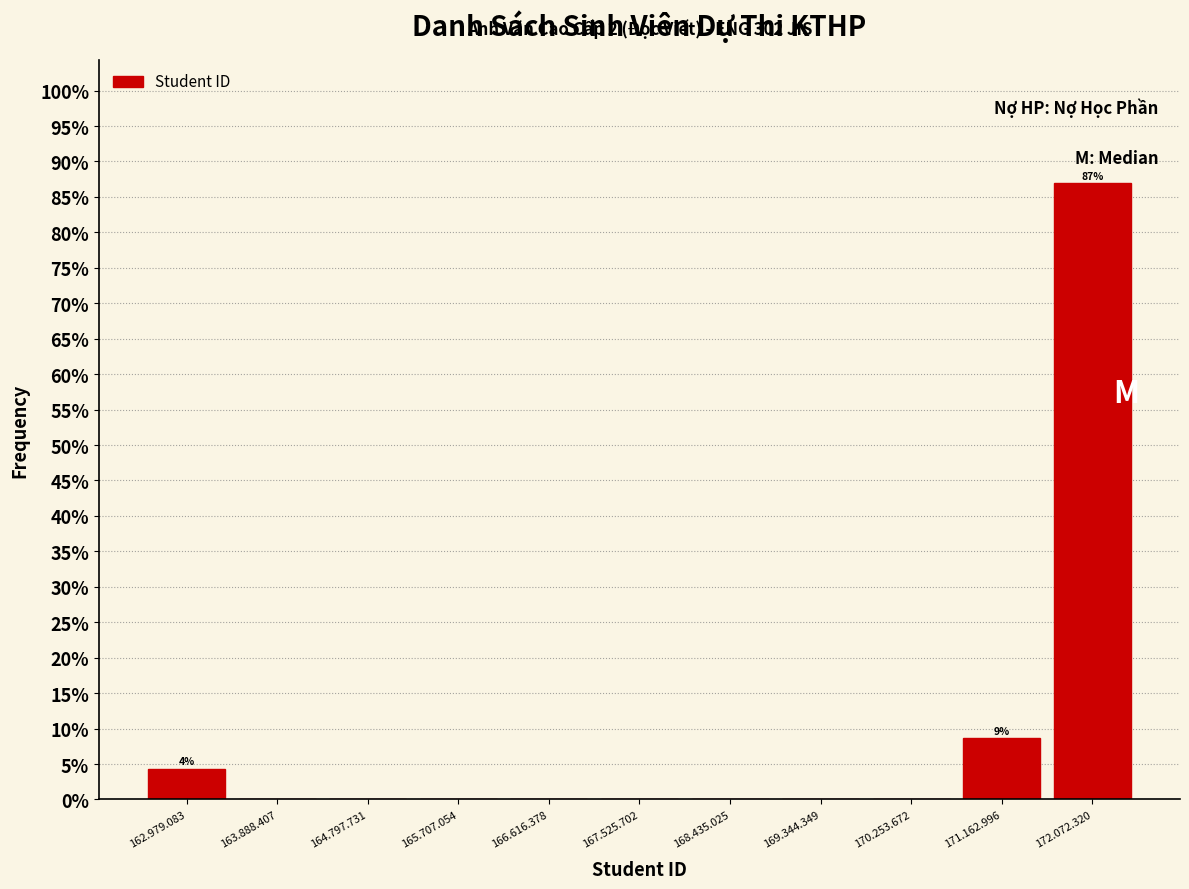

Reading left to right, list all the values displayed in this chart.

162.979.083=4.3	163.888.407=0.0	164.797.731=0.0	165.707.054=0.0	166.616.378=0.0	167.525.702=0.0	168.435.025=0.0	169.344.349=0.0	170.253.672=0.0	171.162.996=8.7	172.072.320=87.0